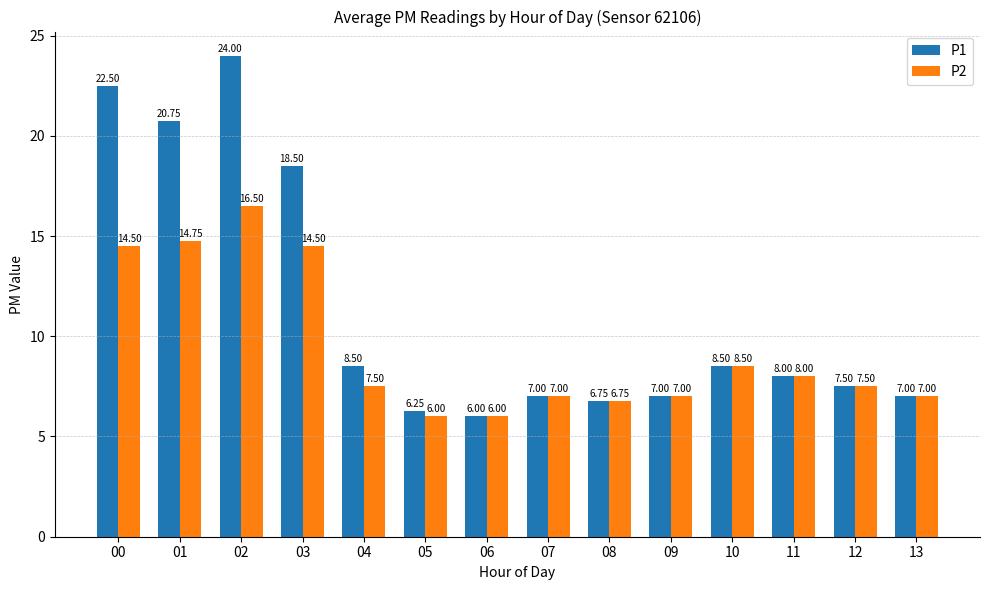

Which category has the highest value in the P1 series?

02